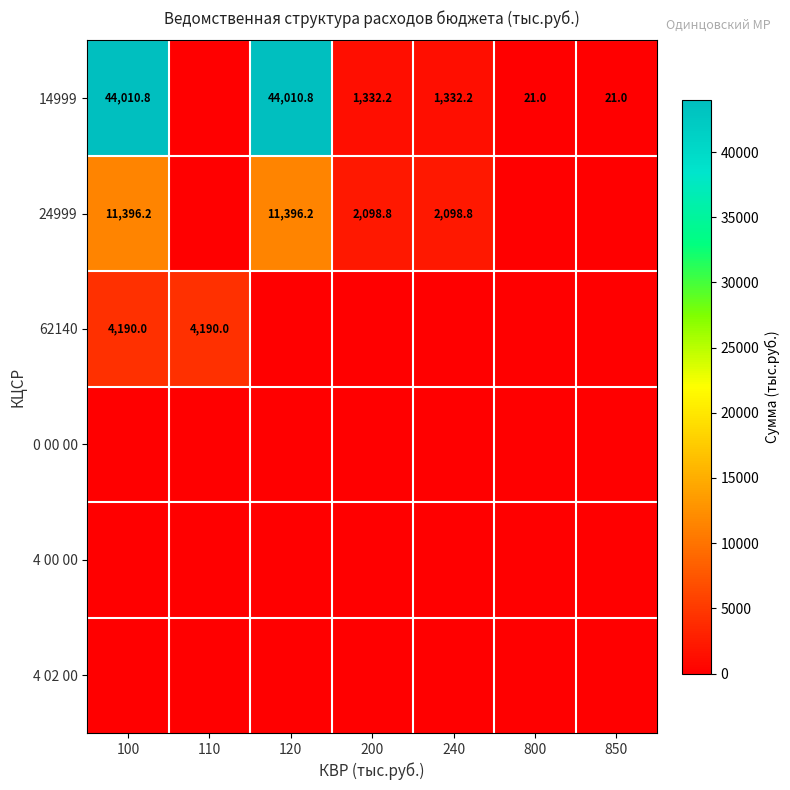

At which category does the chart reach its minimum across all series?

110